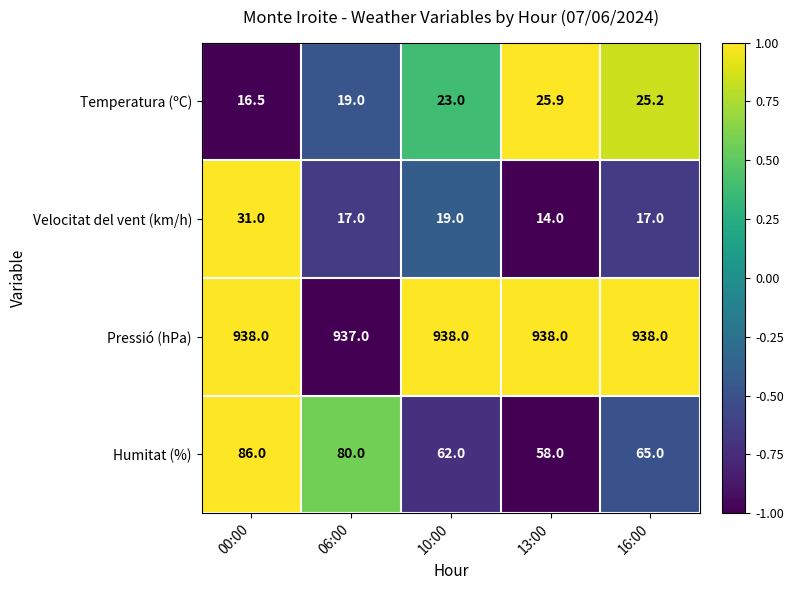

How many Pressió (hPa) values are between 938 and 939?

4